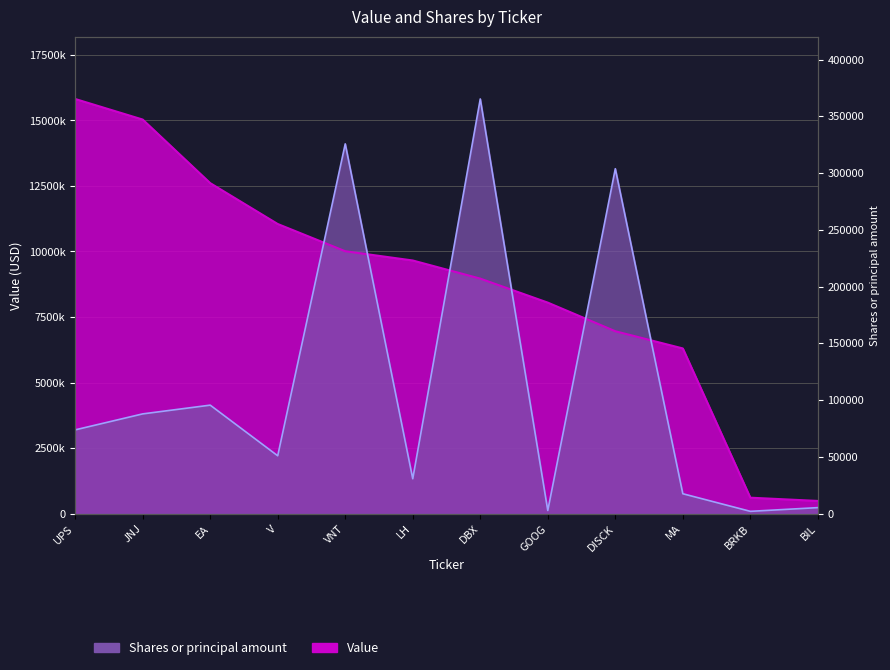

How many times do Shares or principal amount and Value cross each other?

6